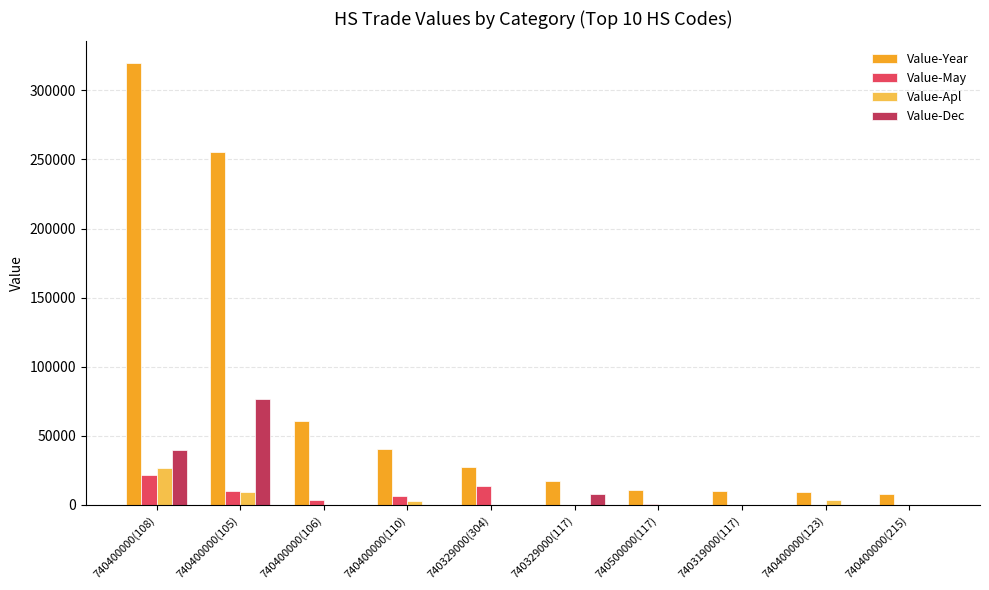

What are all the series names shown in the legend?

Value-Year, Value-May, Value-Apl, Value-Dec